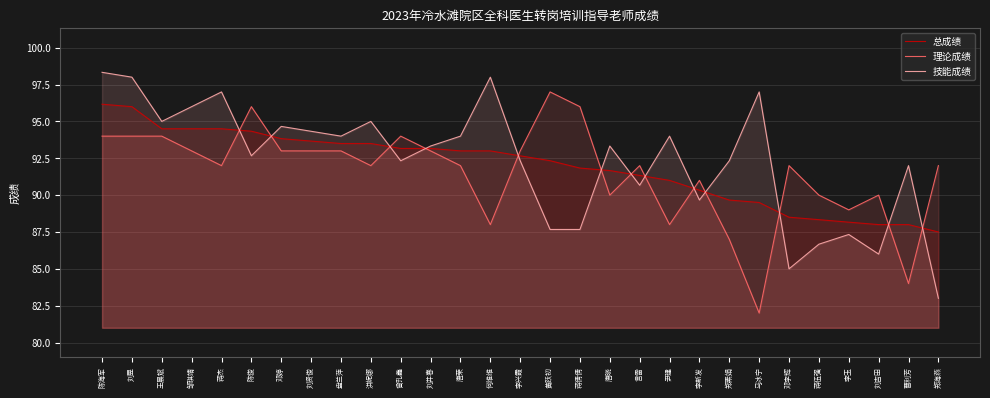

How many categories are shown in the chart?

29